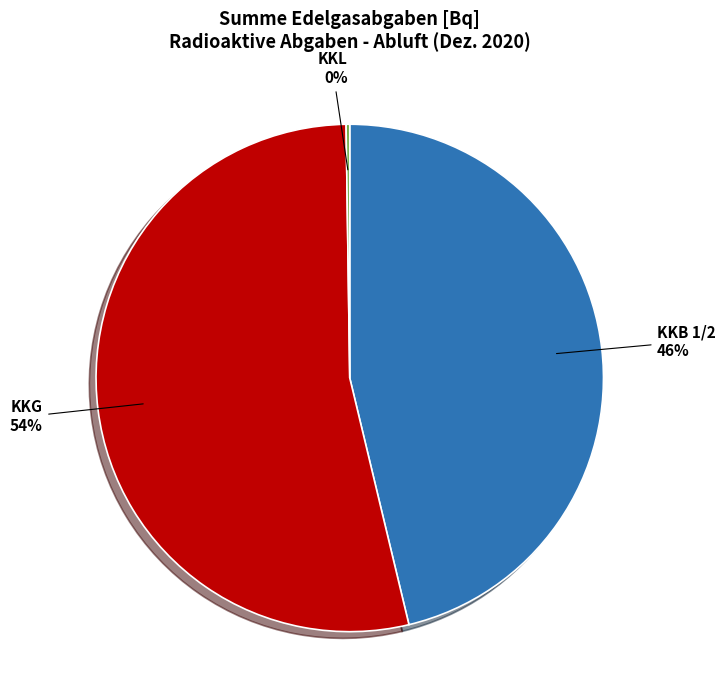

True or false: KKB 1/2 accounts for 35% of the total.

False